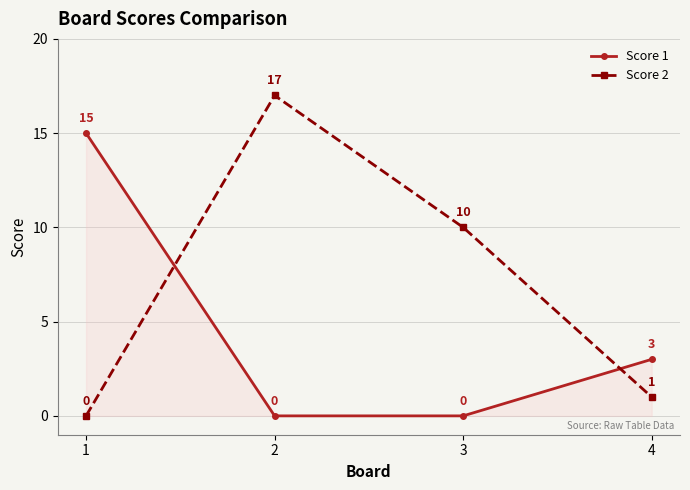

Is the value of Score 1 at 1 greater than the value of Score 2 at 1?

Yes